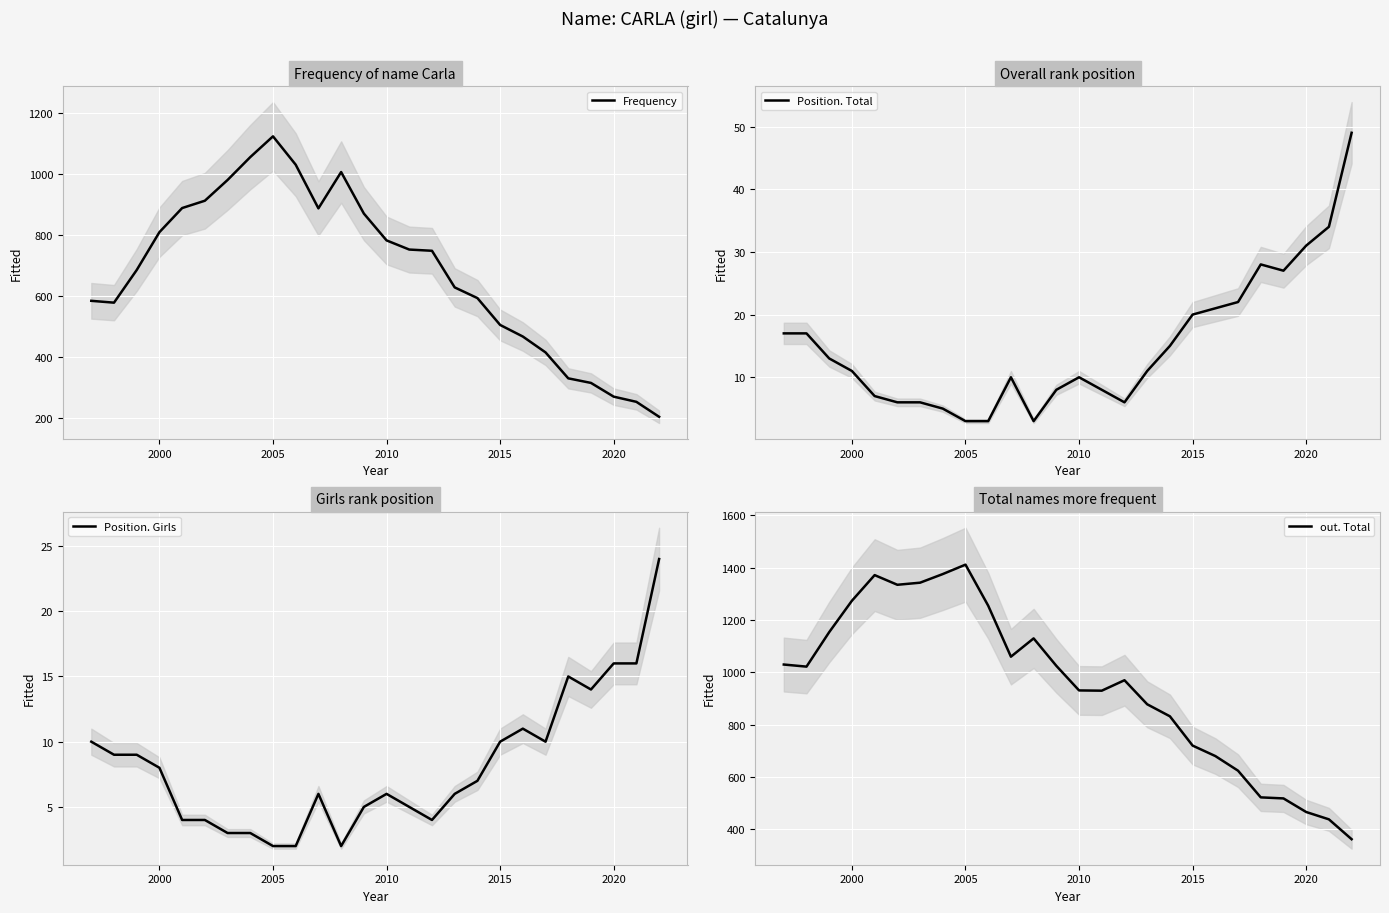

How many data points in Position. Total are less than 11?

12